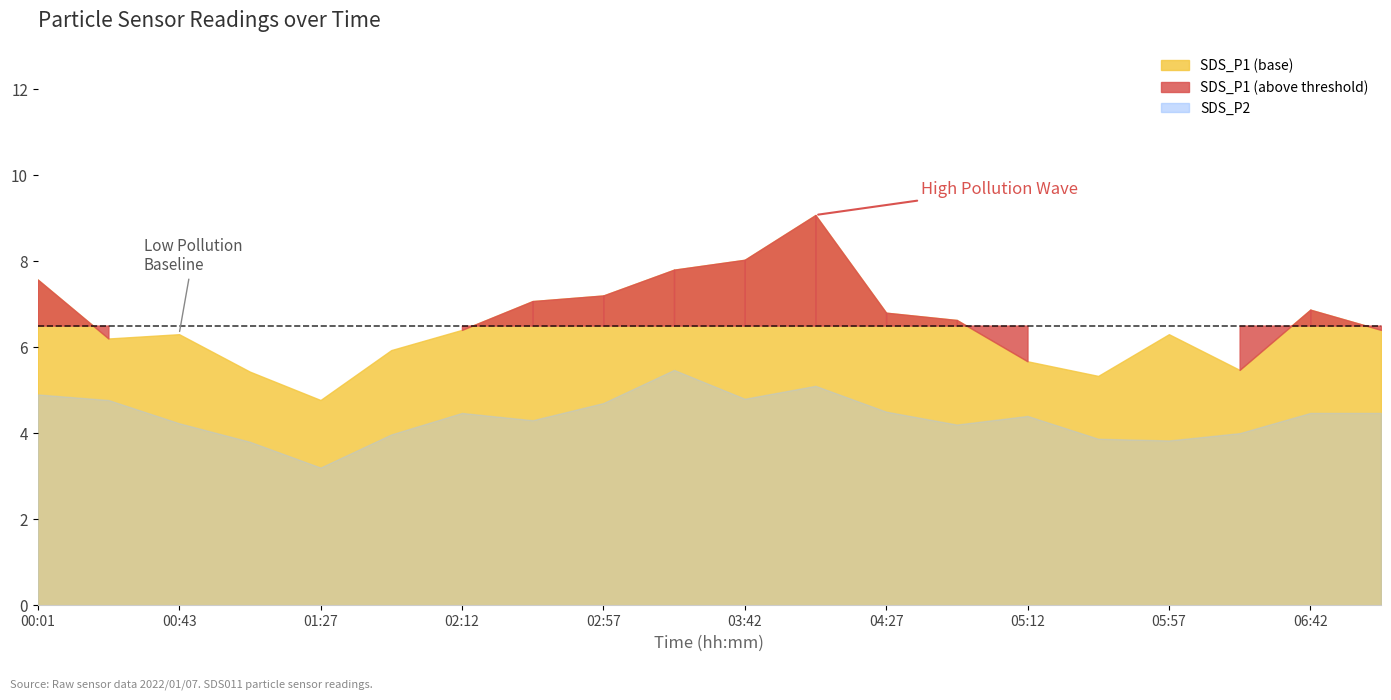

What is the difference between the SDS_P2 values at 05:57 and 00:43?

0.4